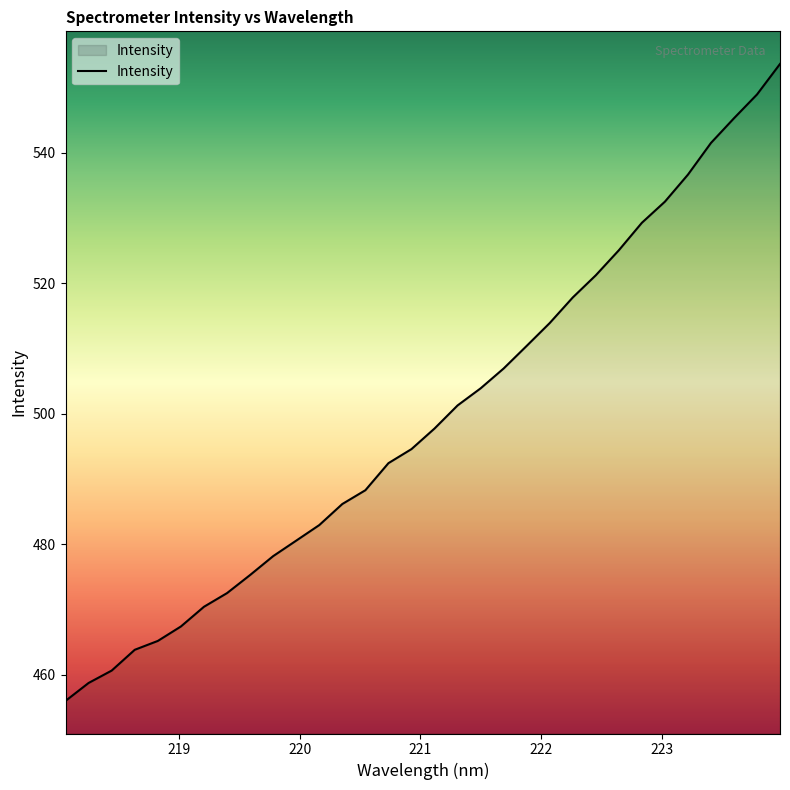

What is the minimum value shown in the chart?

456.0